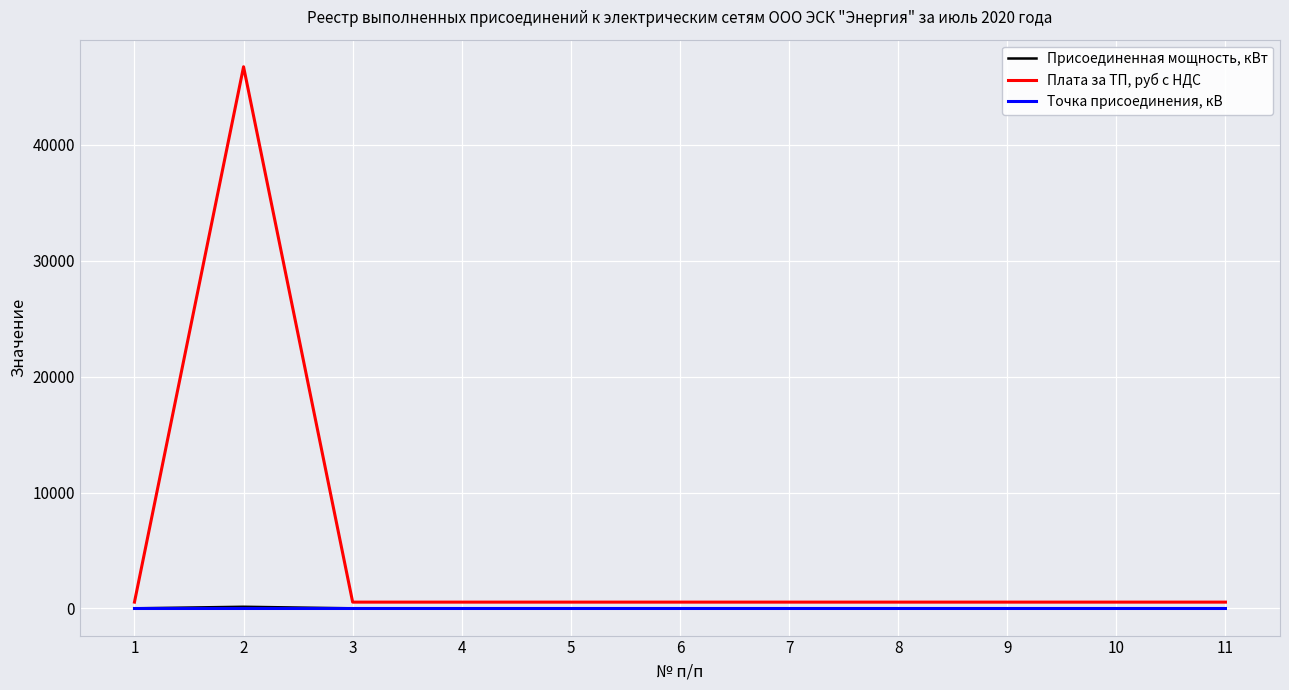

At 8, list the series in order from largest to smallest.

Плата за ТП, руб с НДС, Присоединенная мощность, кВт, Точка присоединения, кВ